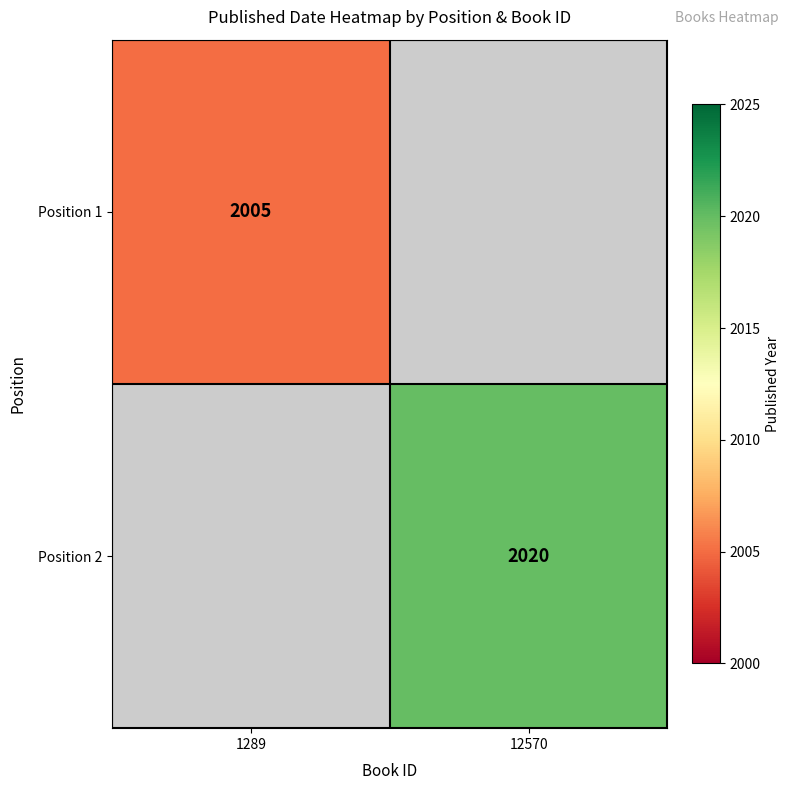

Is it true that Position 1 equals 3577 at 1289?

False